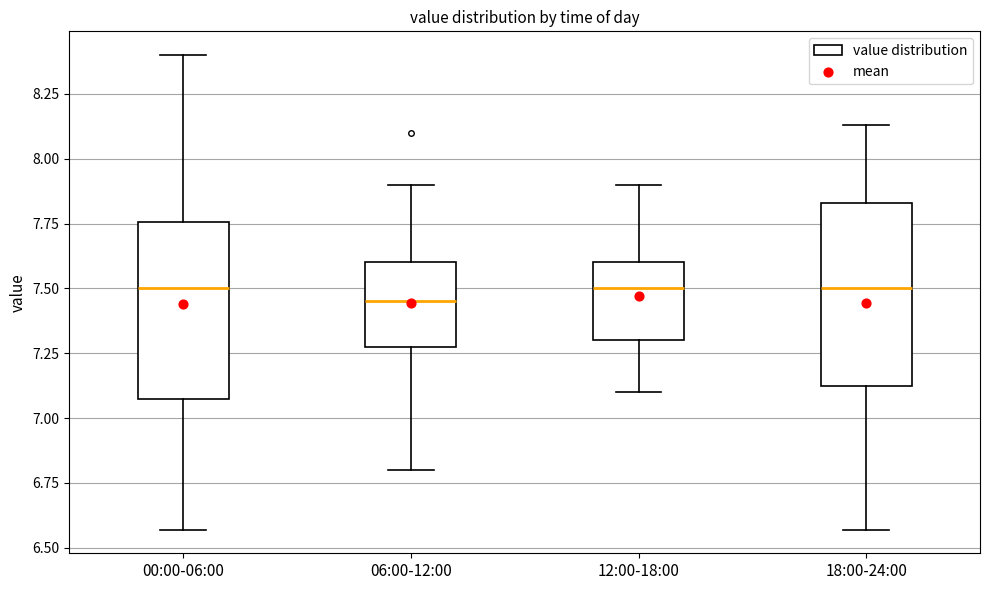

Where does the lower whisker of the box for 18:00-24:00 end on the y-axis? The values are not printed on the chart, so give them approximately, as read against the axis.

6.55